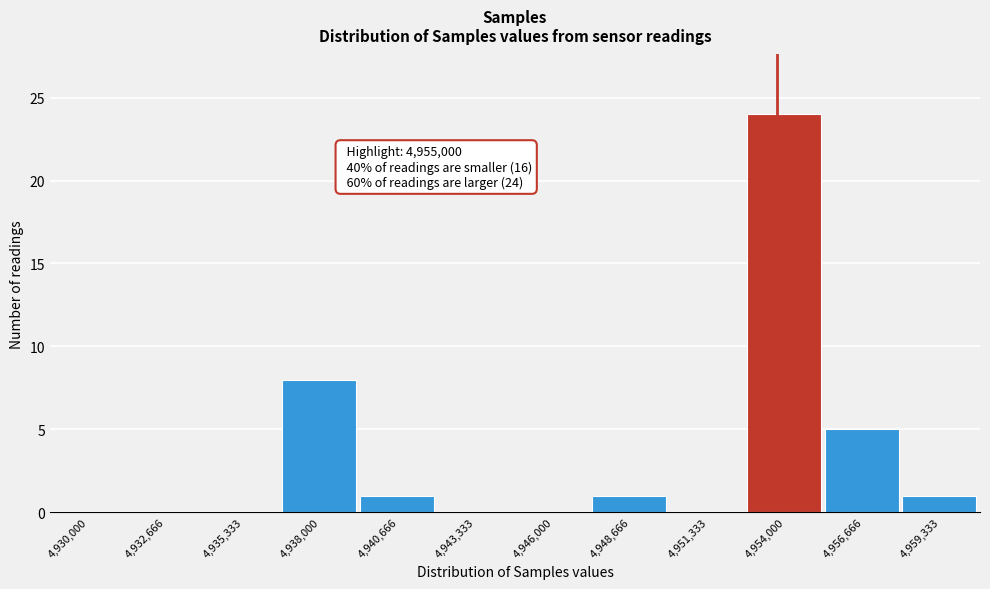

Reading right to left, transcribe all the data shown in this chart.

4,959,333=1	4,956,666=5	4,954,000=24	4,951,333=0	4,948,666=1	4,946,000=0	4,943,333=0	4,940,666=1	4,938,000=8	4,935,333=0	4,932,666=0	4,930,000=0